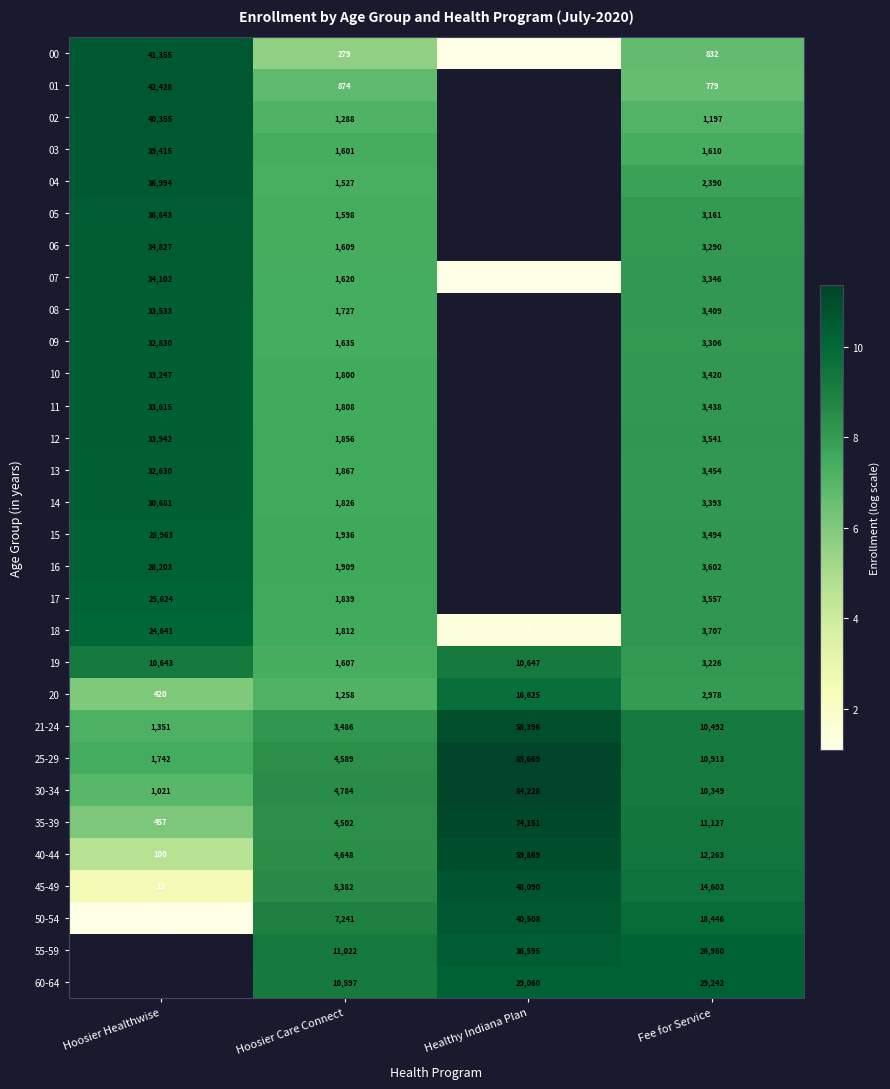

How many data points does each series have?

4